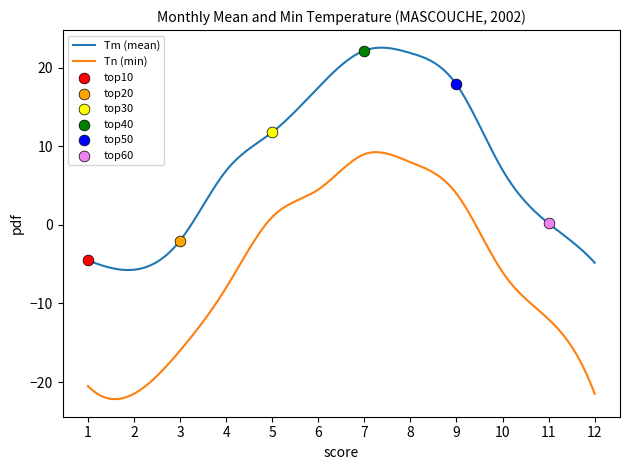

Which series has the widest spread of Y values?

Tn